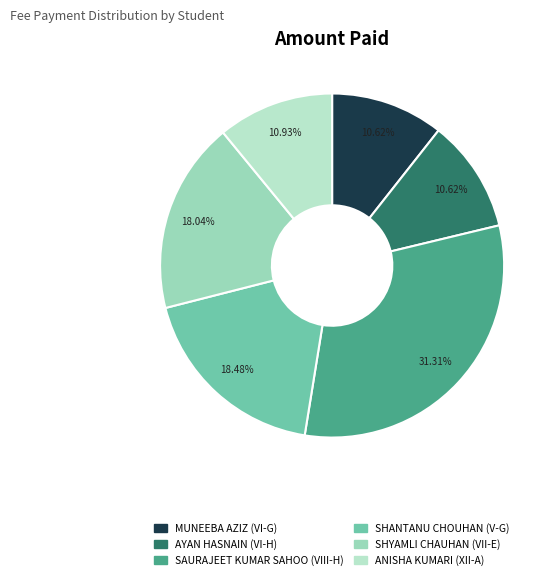

Which category has the smallest portion of the pie?

MUNEEBA AZIZ (VI-G)